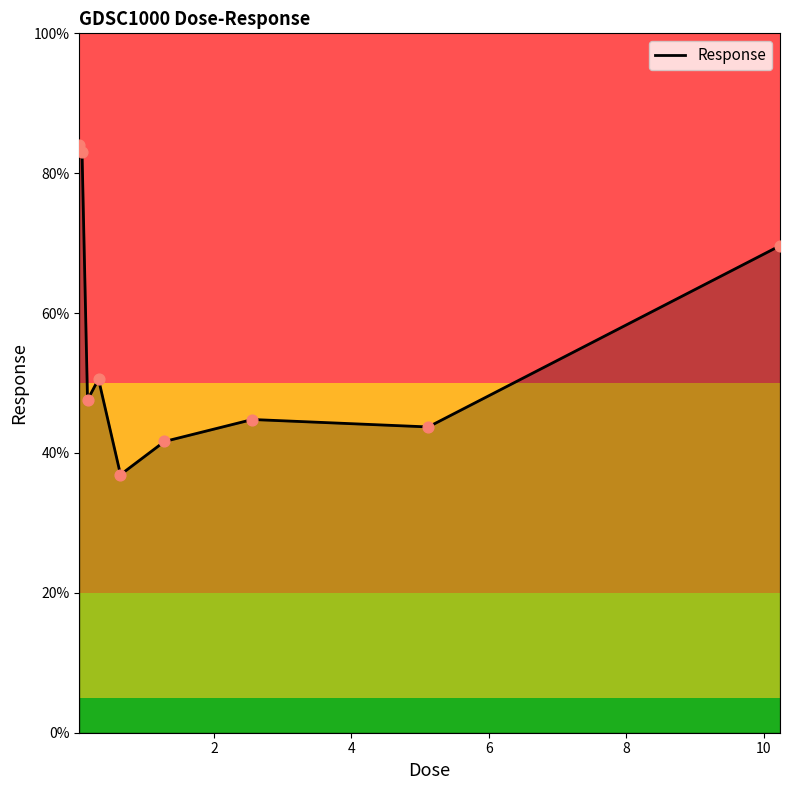

What is the maximum value shown in the chart?

84.1